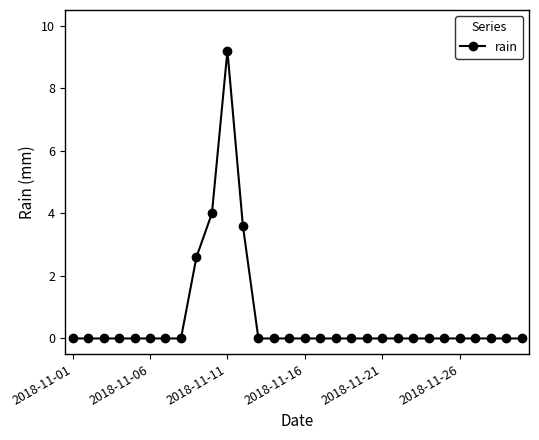

What is the difference between the maximum and minimum values?

9.2